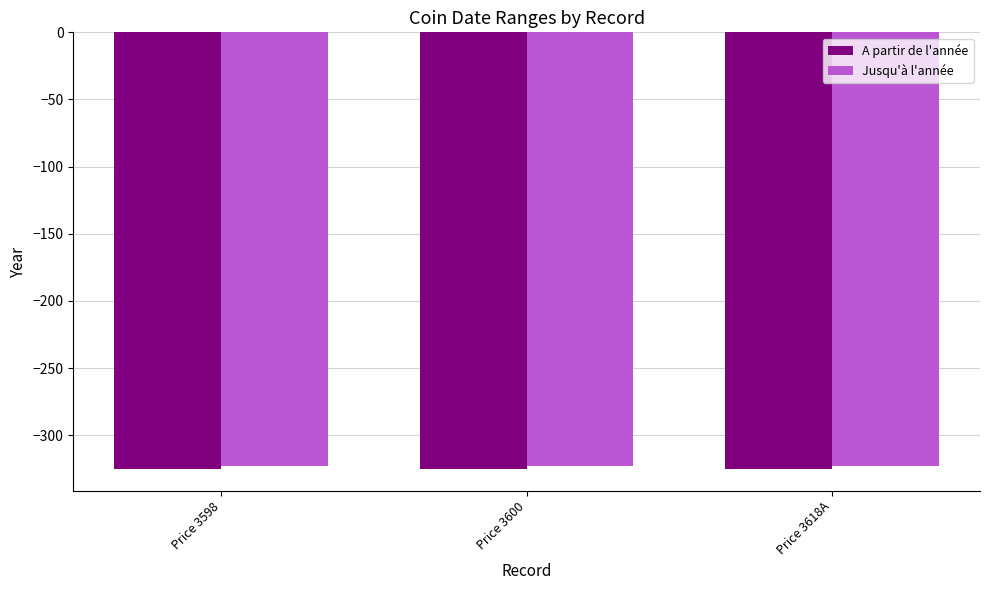

Reading left to right, list all the values displayed in this chart.

A partir de l'année: -325	-325	-325
Jusqu'à l'année: -323	-323	-323